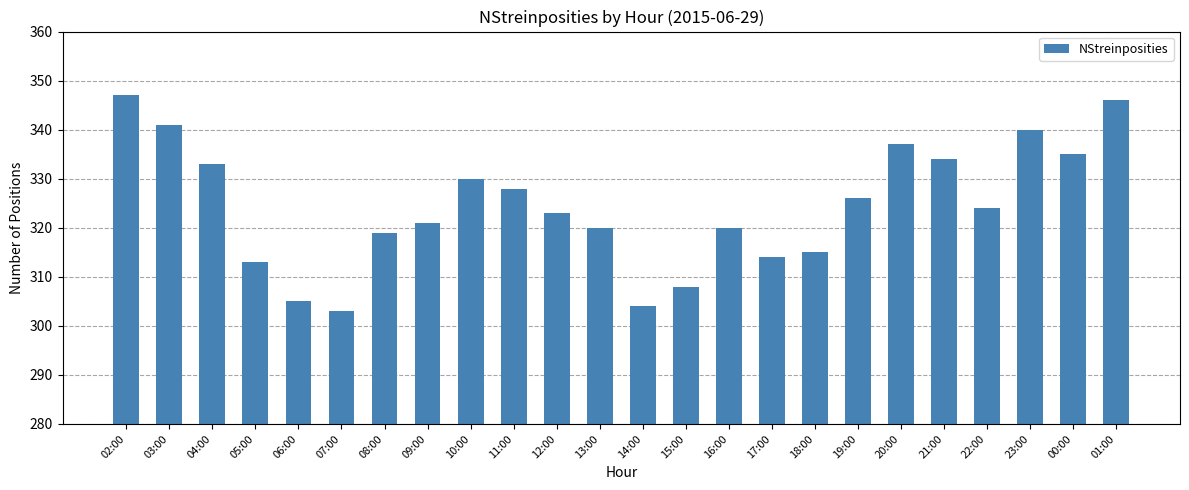

Reading right to left, extract all data points from this chart.

01:00=346	00:00=335	23:00=340	22:00=324	21:00=334	20:00=337	19:00=326	18:00=315	17:00=314	16:00=320	15:00=308	14:00=304	13:00=320	12:00=323	11:00=328	10:00=330	09:00=321	08:00=319	07:00=303	06:00=305	05:00=313	04:00=333	03:00=341	02:00=347